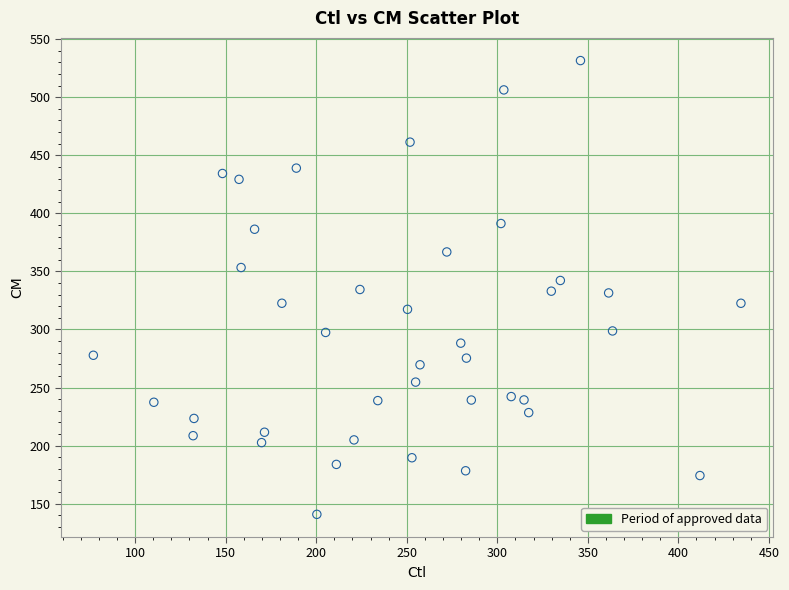

What is the range of X values (max minus min)?

357.6